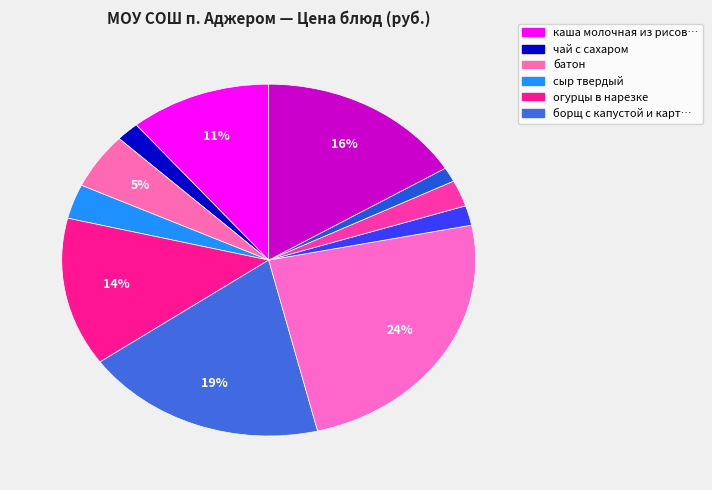

To the nearest percent, what is the difference between the largest and smallest slice percentages?

23%